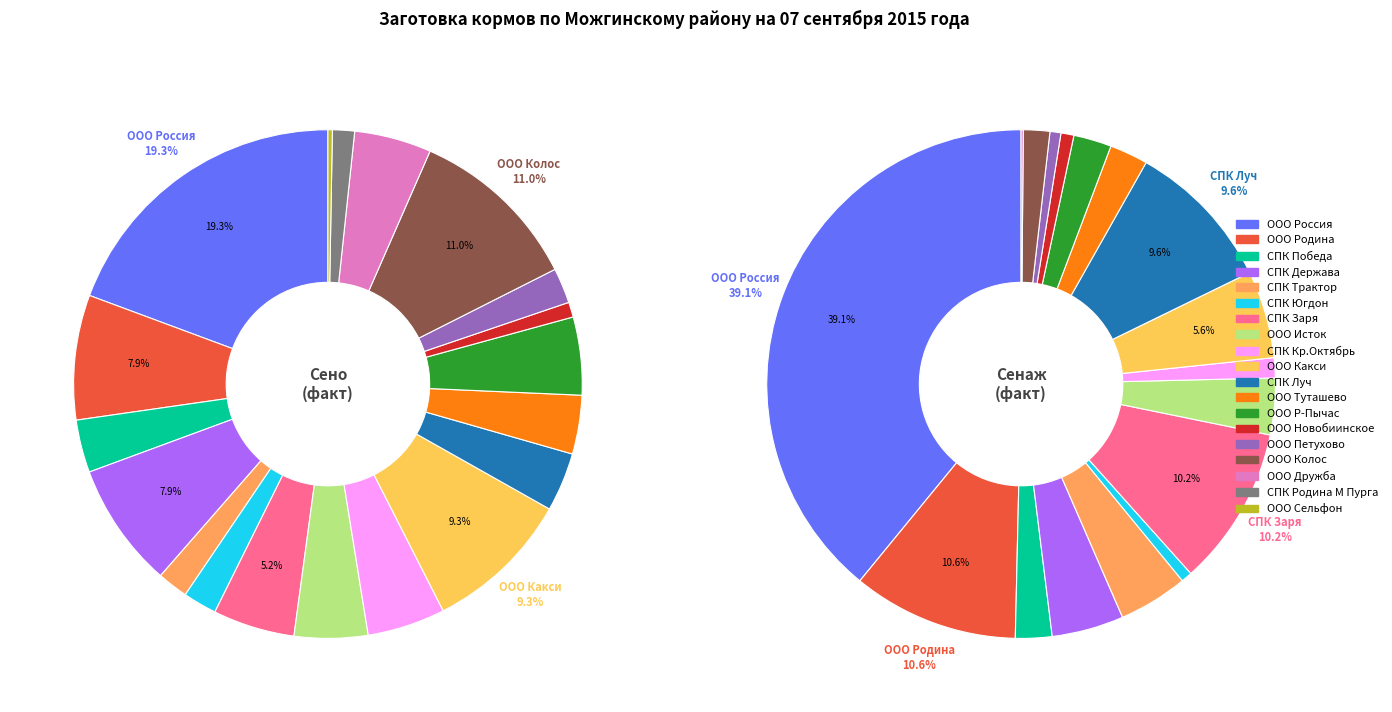

What is the difference between the highest and lowest values at СПК Держава?

3095